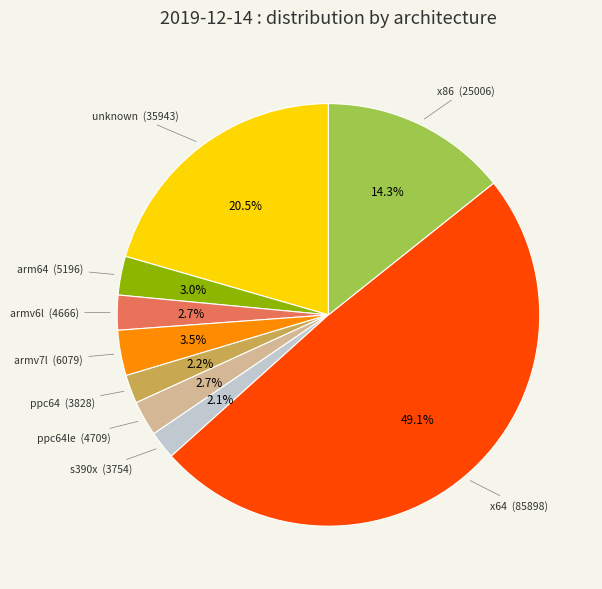

Does any single category account for the majority?

No